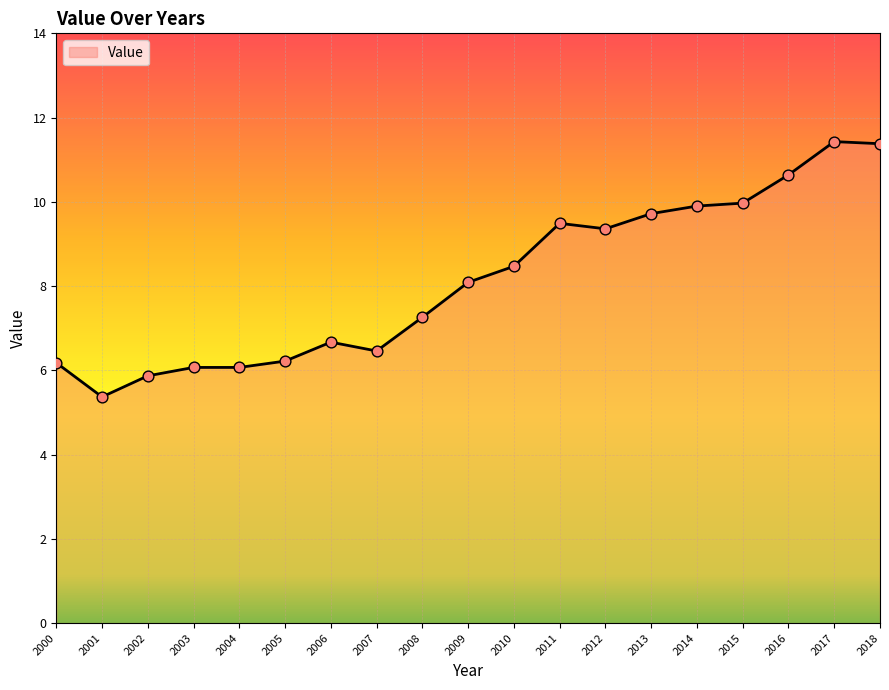

Approximately how many times larger is the value at 2012 compared to 2001?

1.7